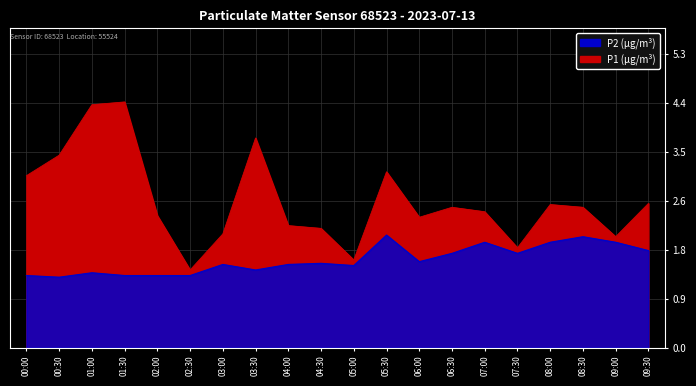

True or false: P2 has more than 0 interior local peaks.

True